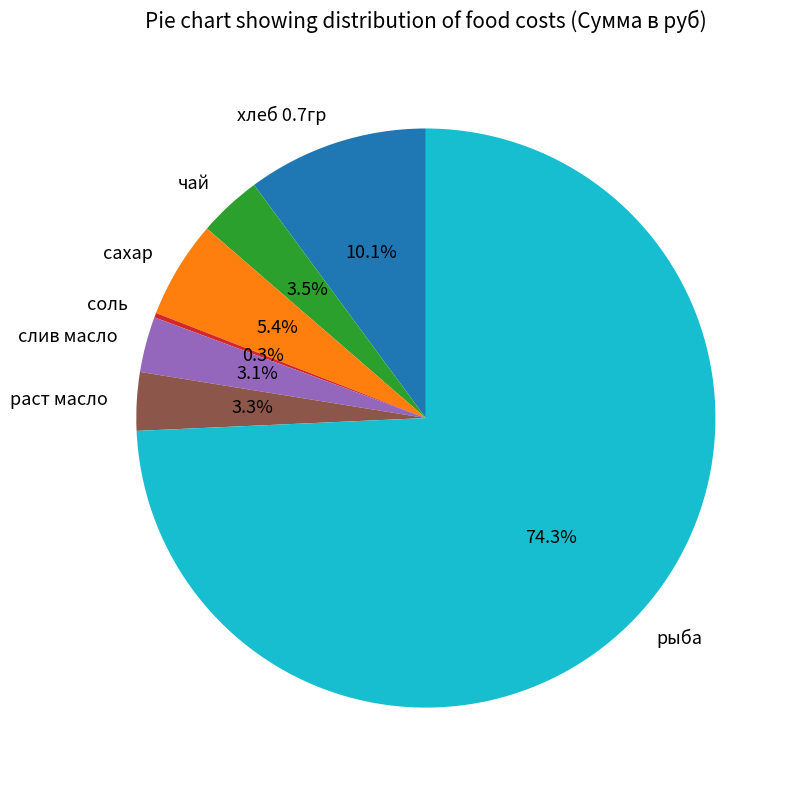

How much of the chart is everything except слив масло?

96.9%